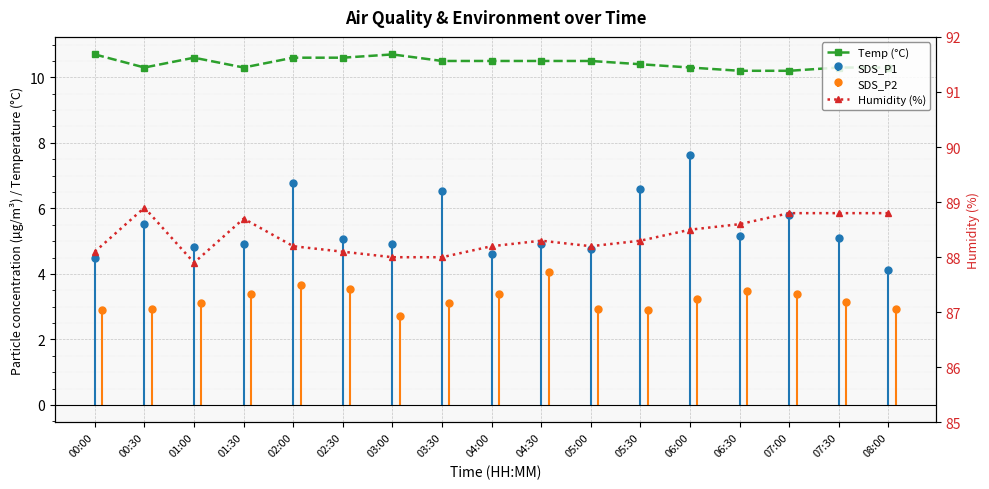

What position from the right is 01:00?

15